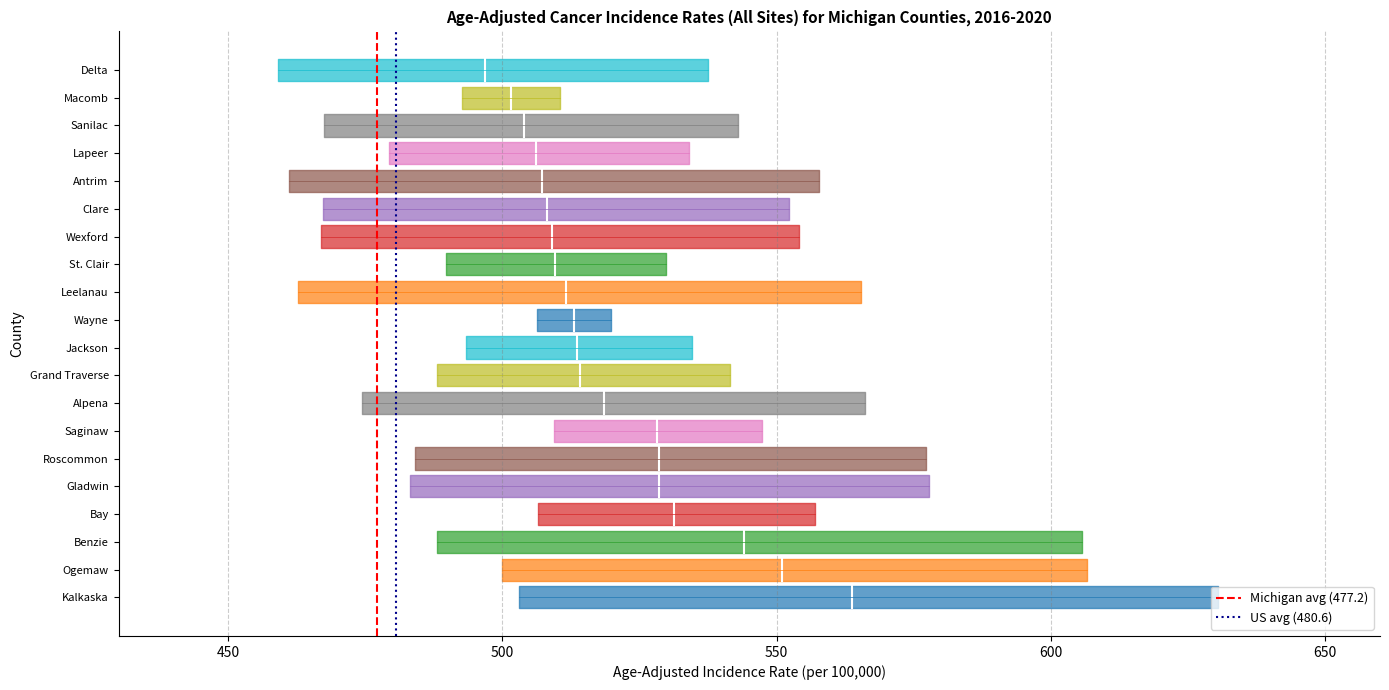

How many Michigan (477.2) values are between 0 and 1?

2